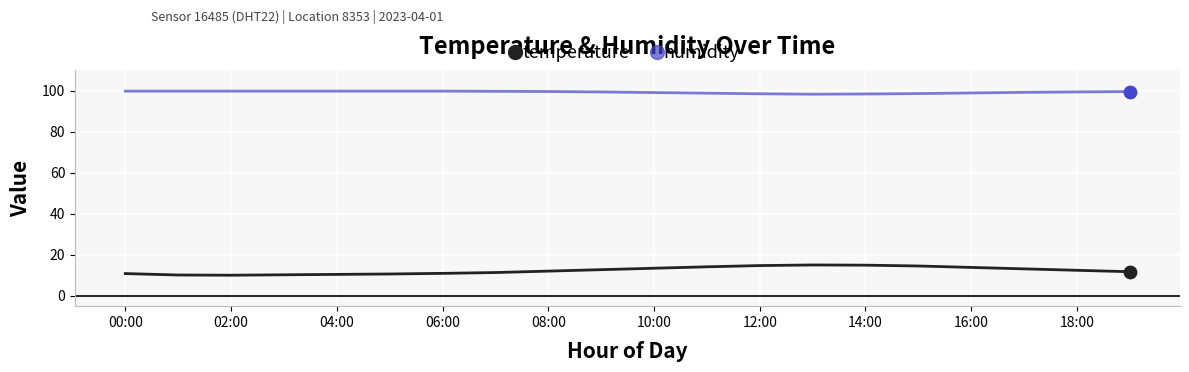

Which series has the widest spread of values?

temperature